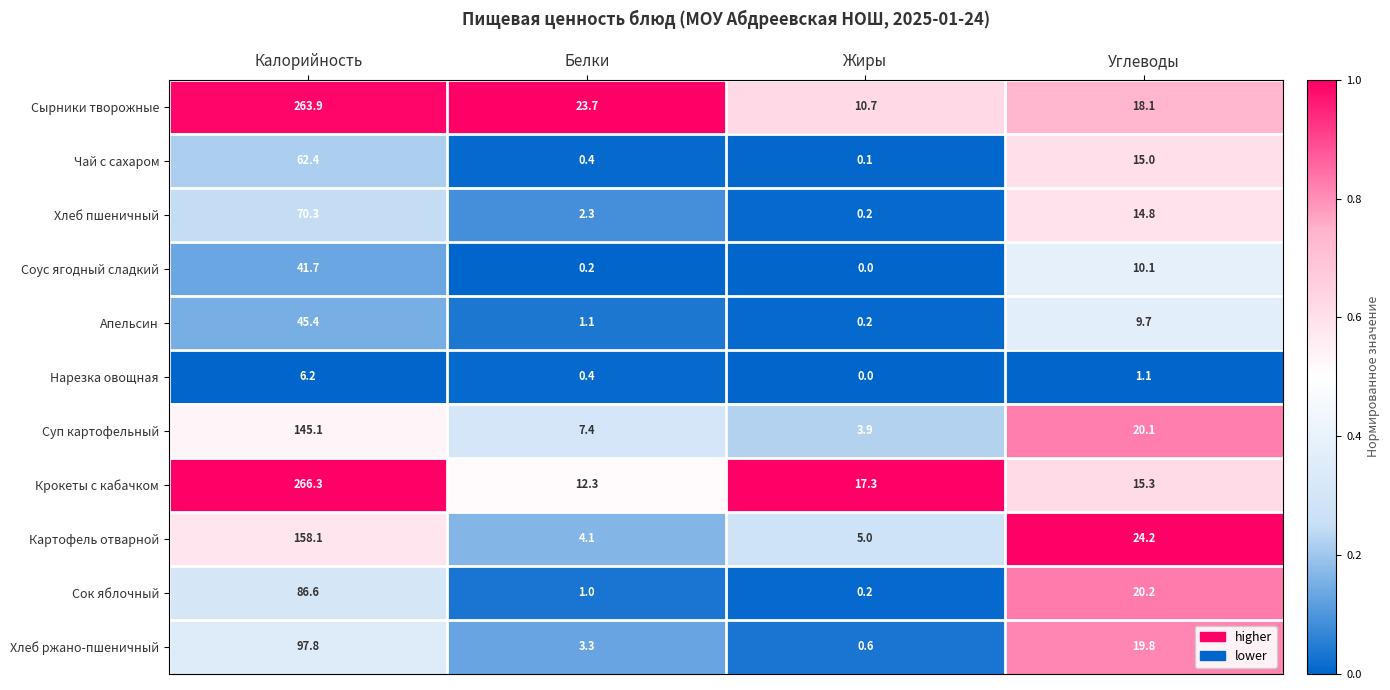

Is it true that Чай с сахаром equals 62.4 at Калорийность?

True